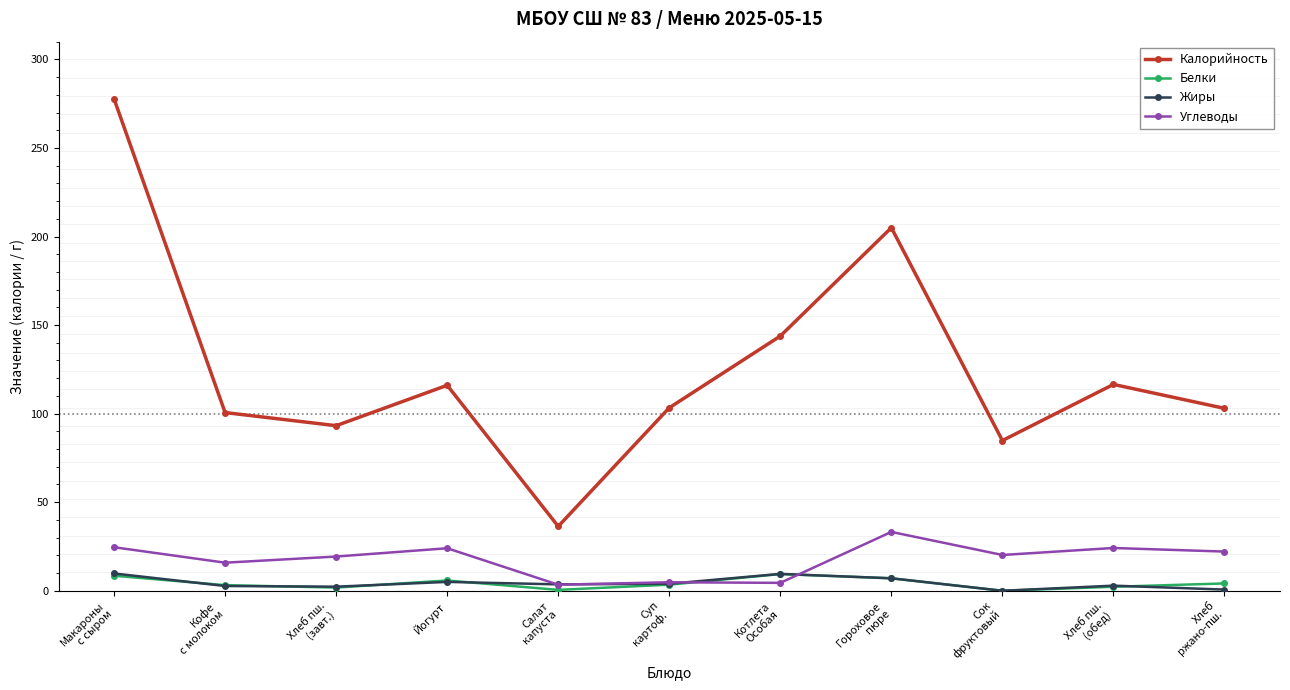

What is the label of the 5th point from the right?

Котлета
Особая